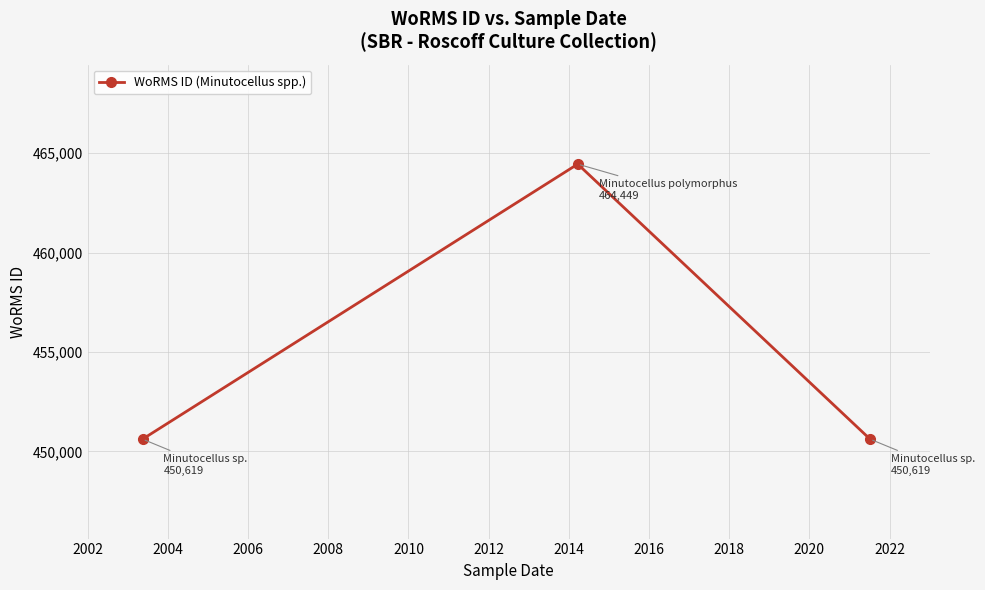

Reading left to right, what are all the values shown in this chart?

450619	464449	450619